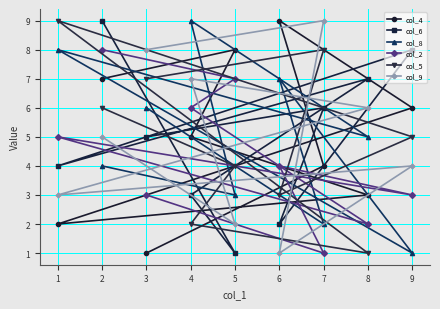

What is the maximum value shown in the chart?

9